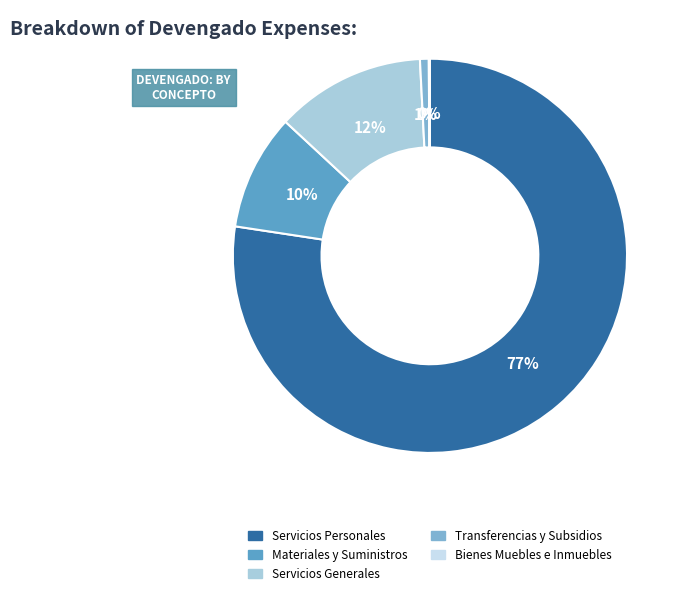

What is the majority slice?

Servicios Personales